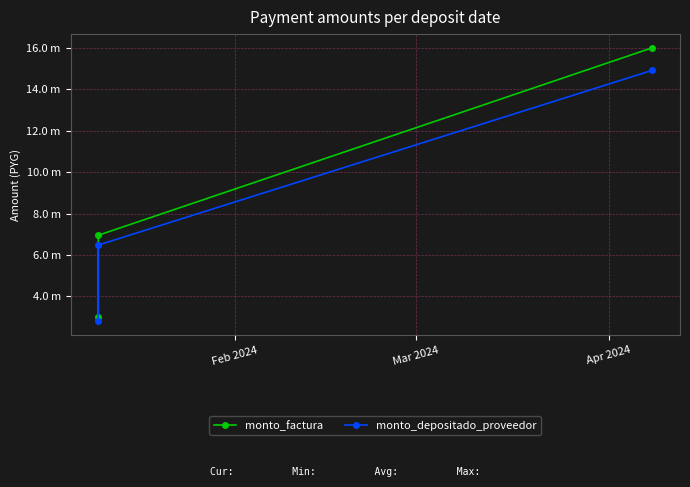

What position from the right is Feb 2024?

3